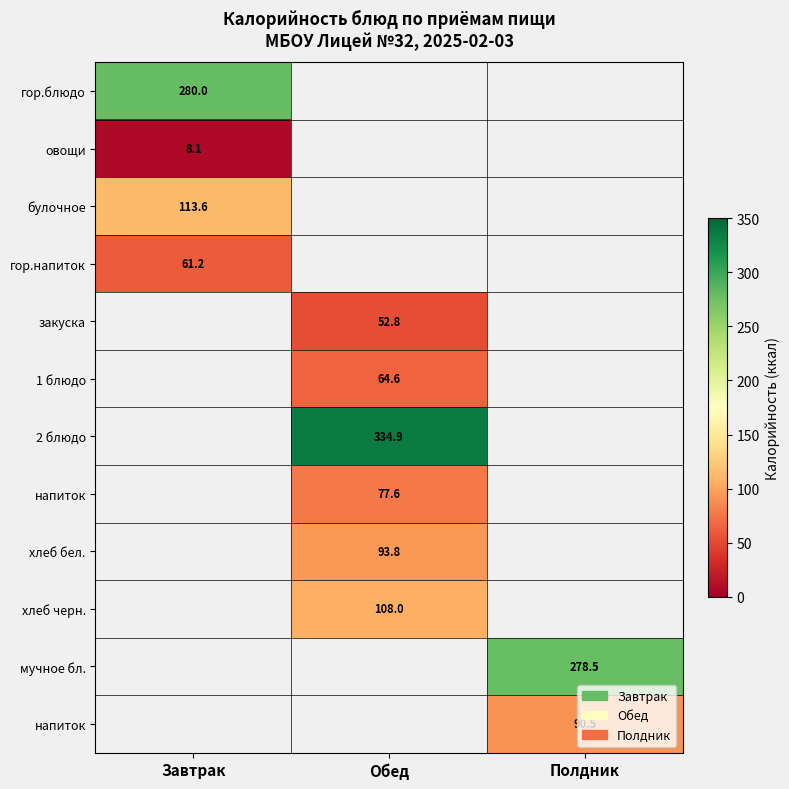

Which label corresponds to the largest value in the chart?

Обед